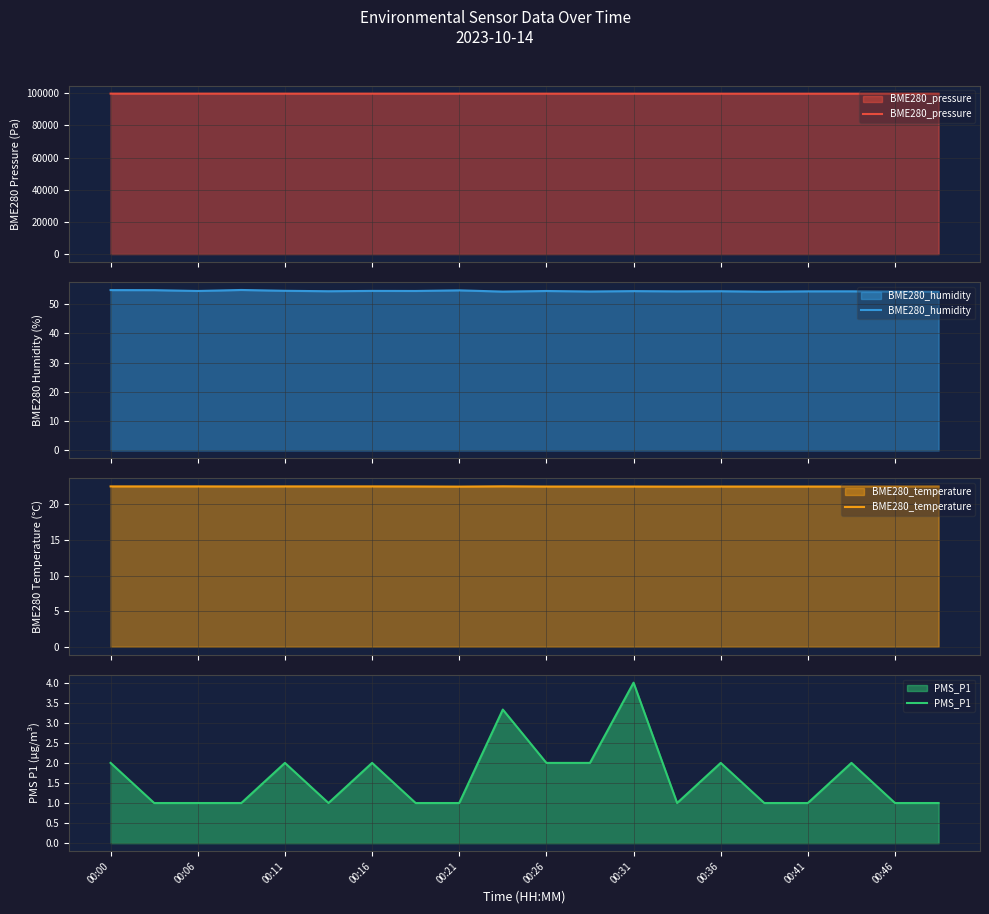

What are all the series names shown in the legend?

BME280_pressure, BME280_humidity, BME280_temperature, PMS_P1